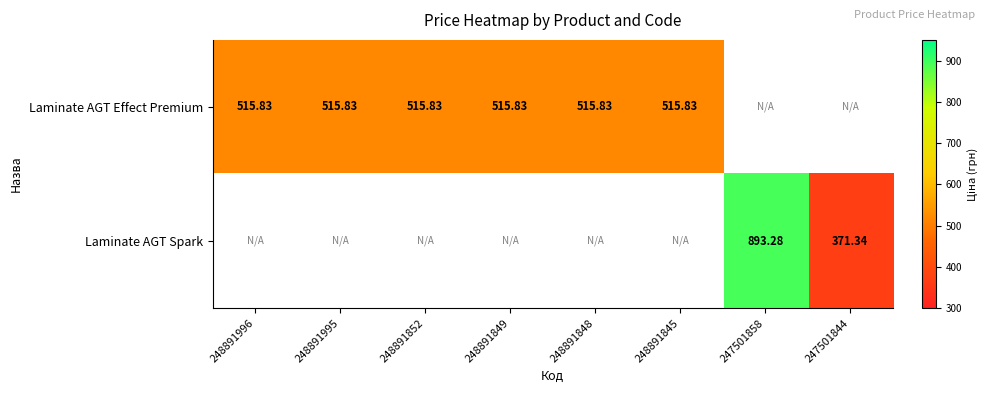

Is it true that Laminate AGT Spark equals 371.3 at 247501844?

True